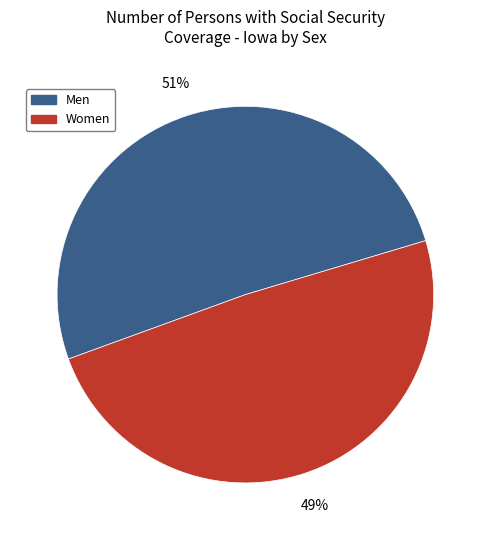

What is the ratio of the value at Women to the value at Men?

1.0